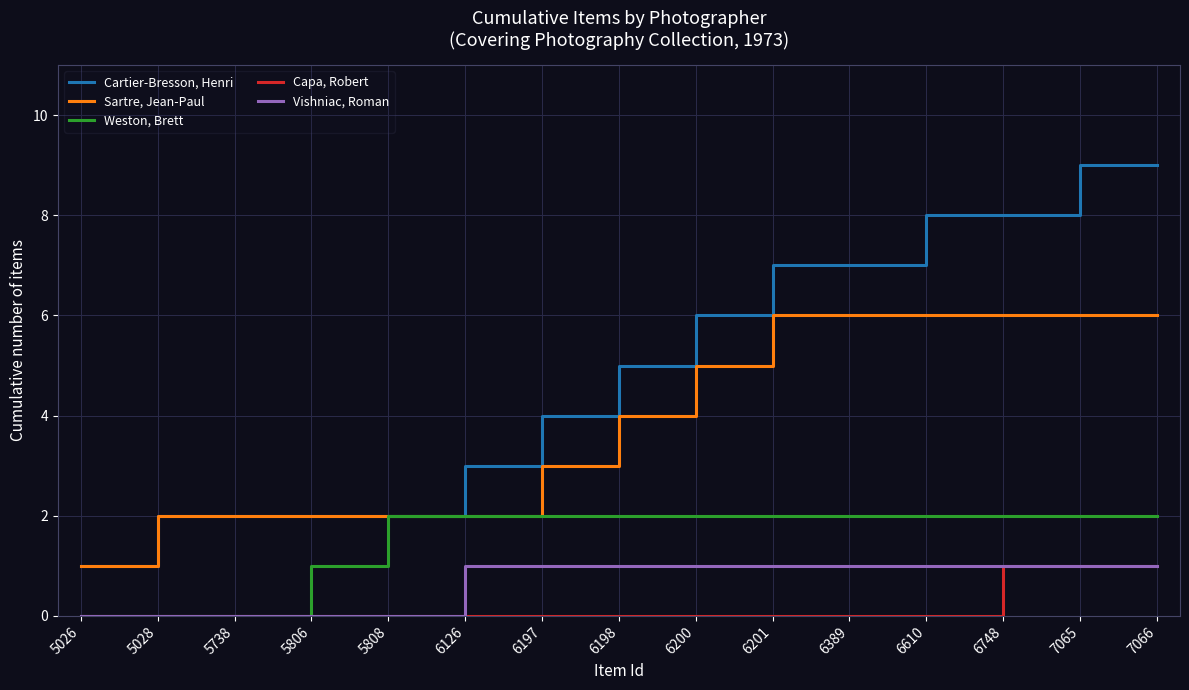

At 6198, list the series in order from smallest to largest.

Capa, Robert, Vishniac, Roman, Weston, Brett, Sartre, Jean-Paul, Cartier-Bresson, Henri